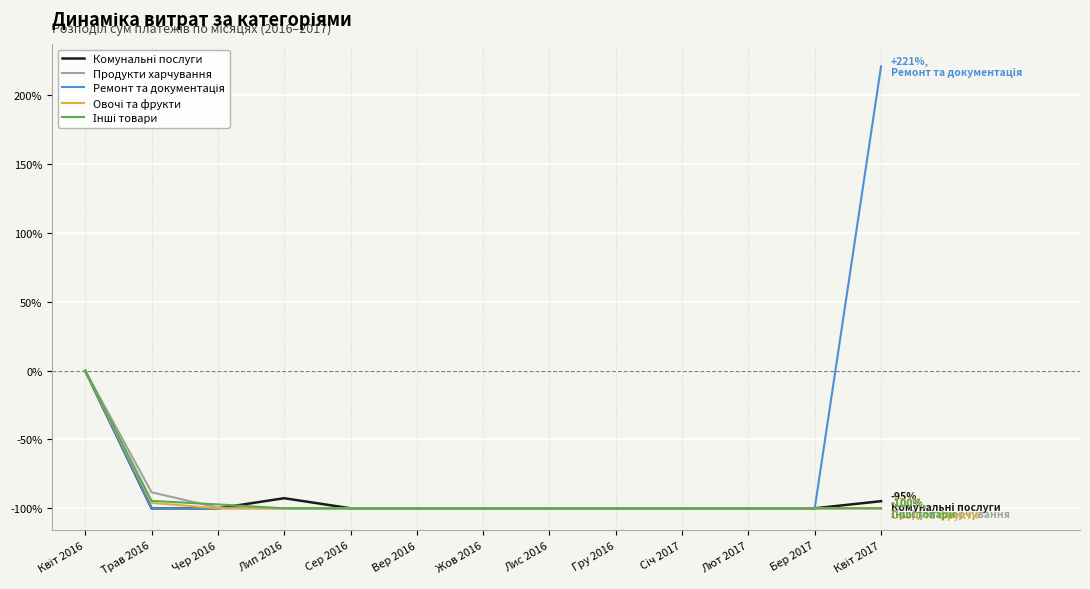

What is the maximum value shown in the chart?

221.1